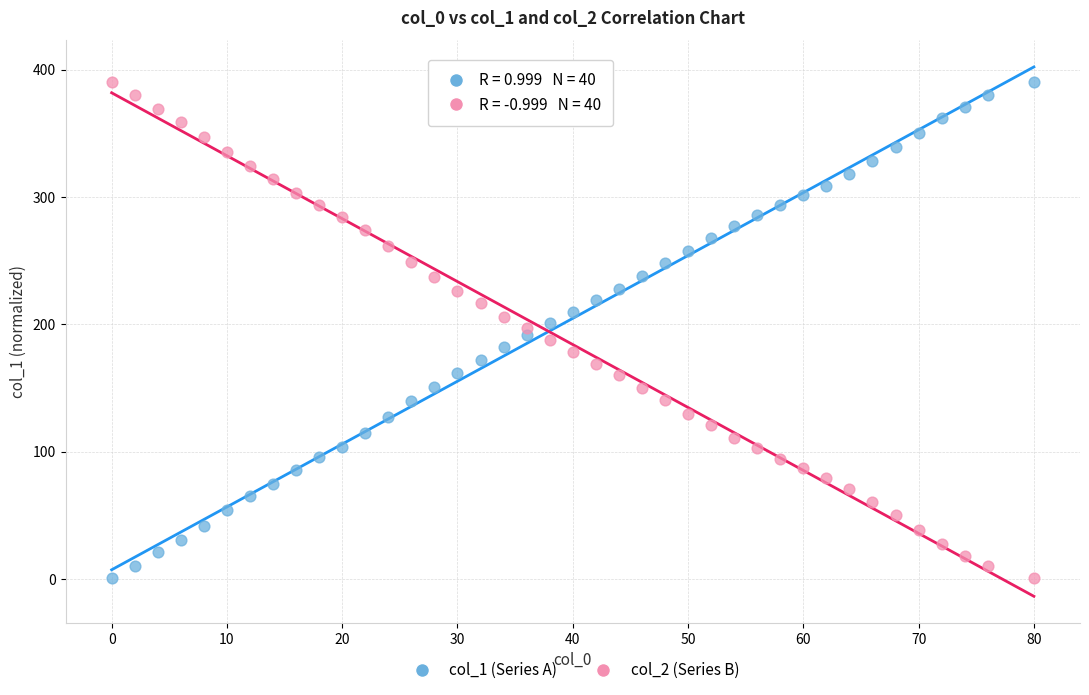

What is the X range (max minus min) for the scatter plot?

80.0